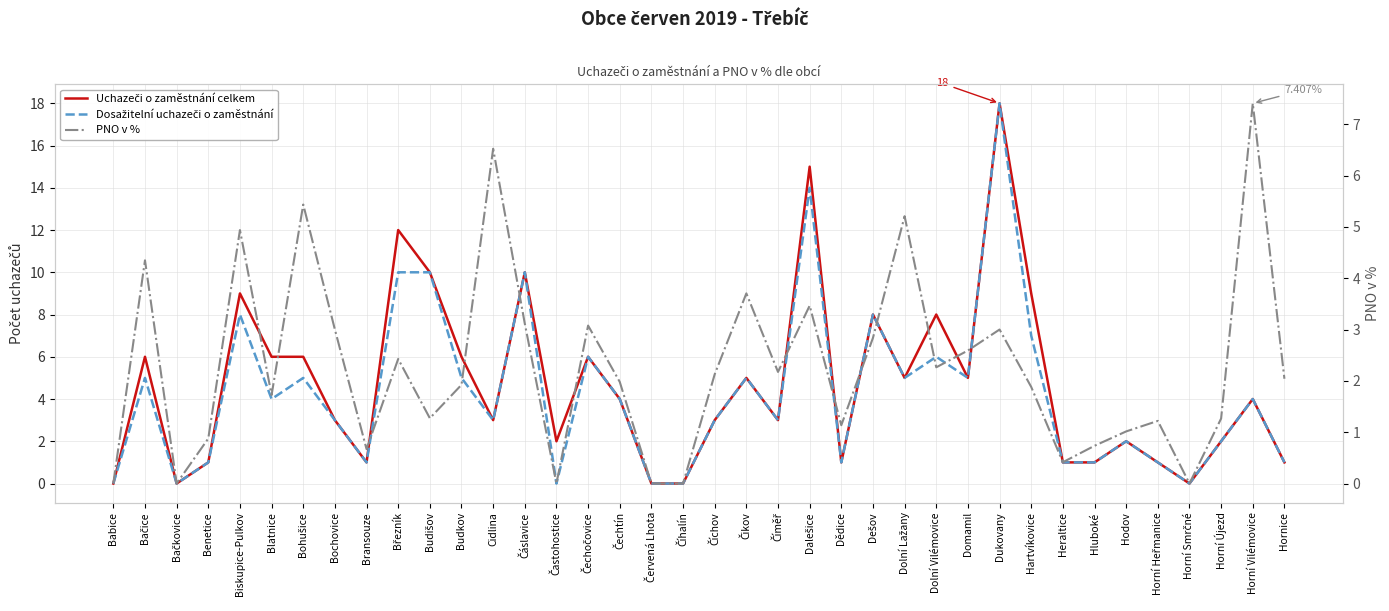

What are all the series names shown in the legend?

Uchazeči o zaměstnání celkem, Dosažitelní uchazeči o zaměstnání, PNO v %